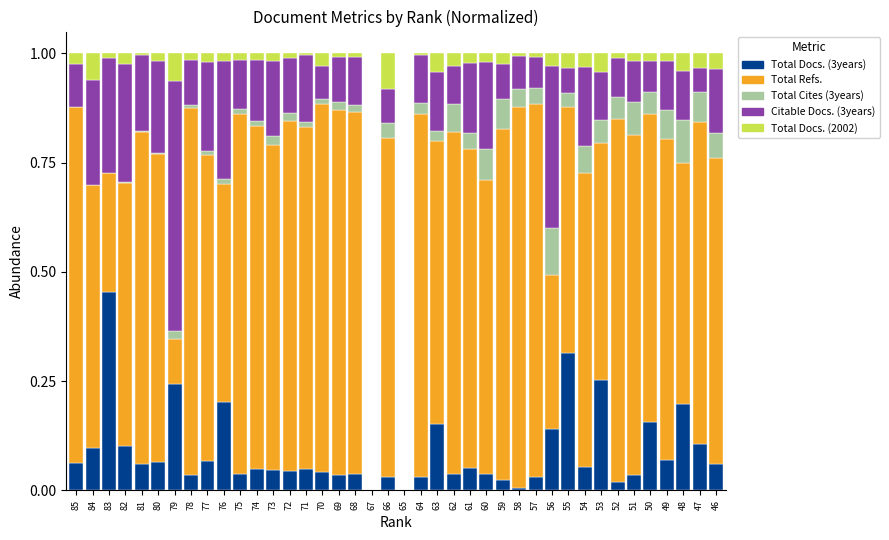

What is the total value across all series at 59?

1.0